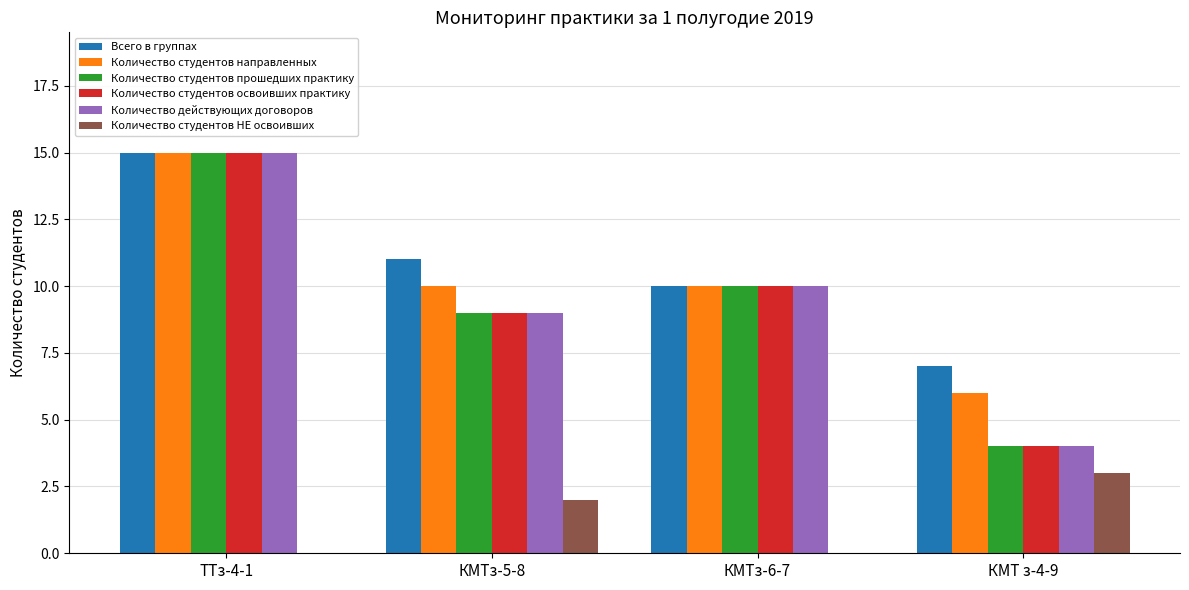

Where is Всего в группах nearest to the value 11?

КМТз-5-8